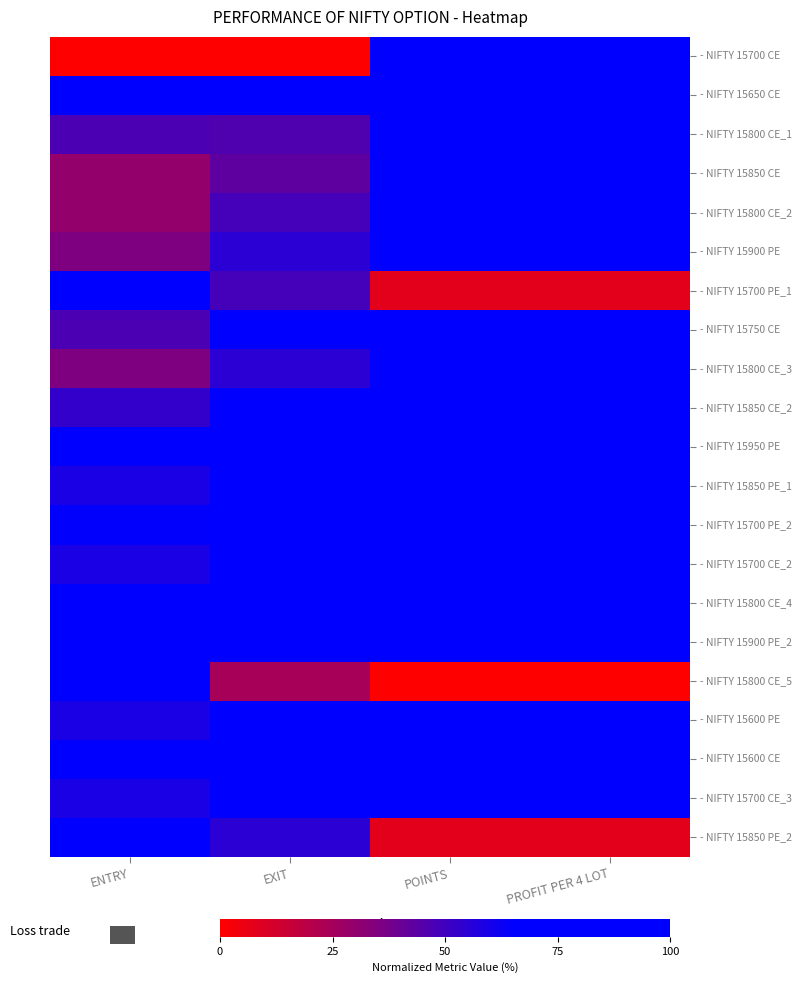

What is the greatest value displayed?

100.0